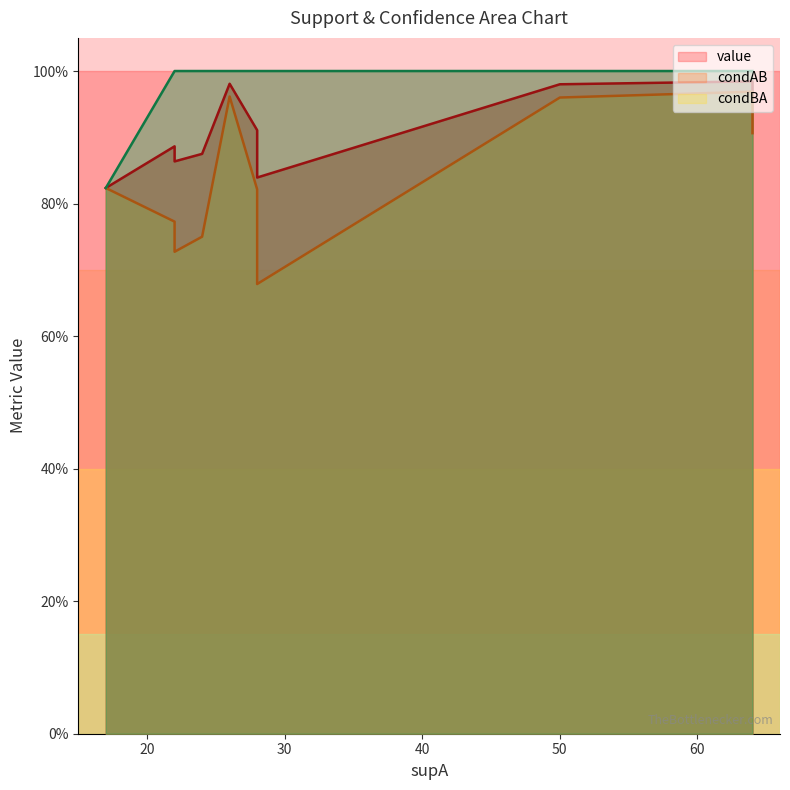

Is it true that condBA equals 1.3 at 17?

False